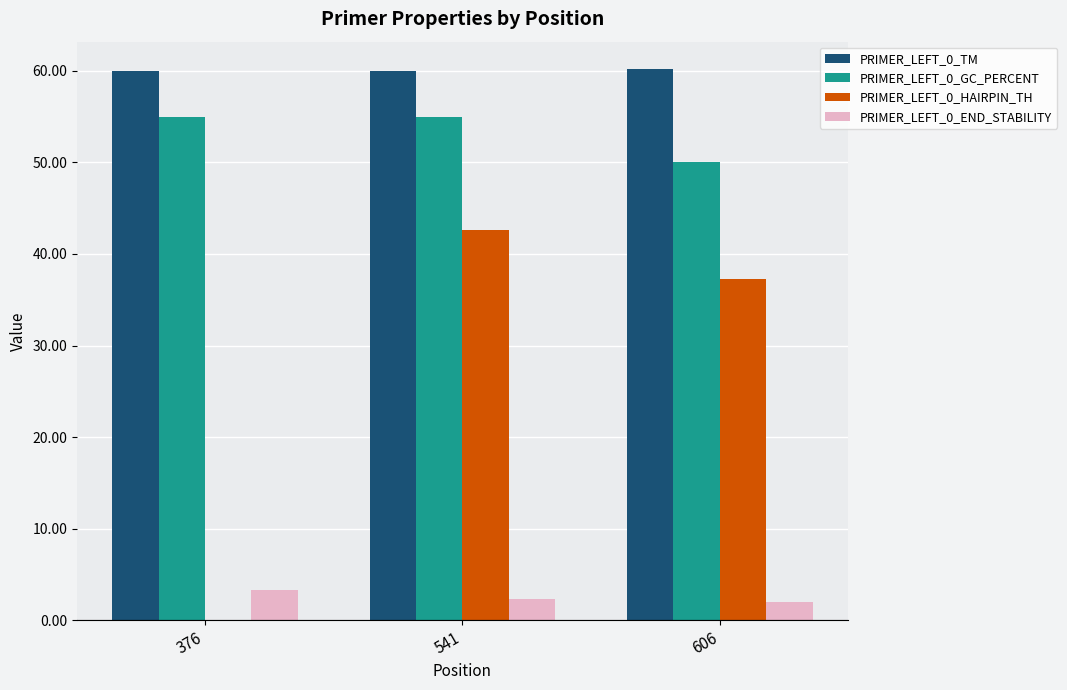

Read the PRIMER_LEFT_0_END_STABILITY value at 606.

1.9